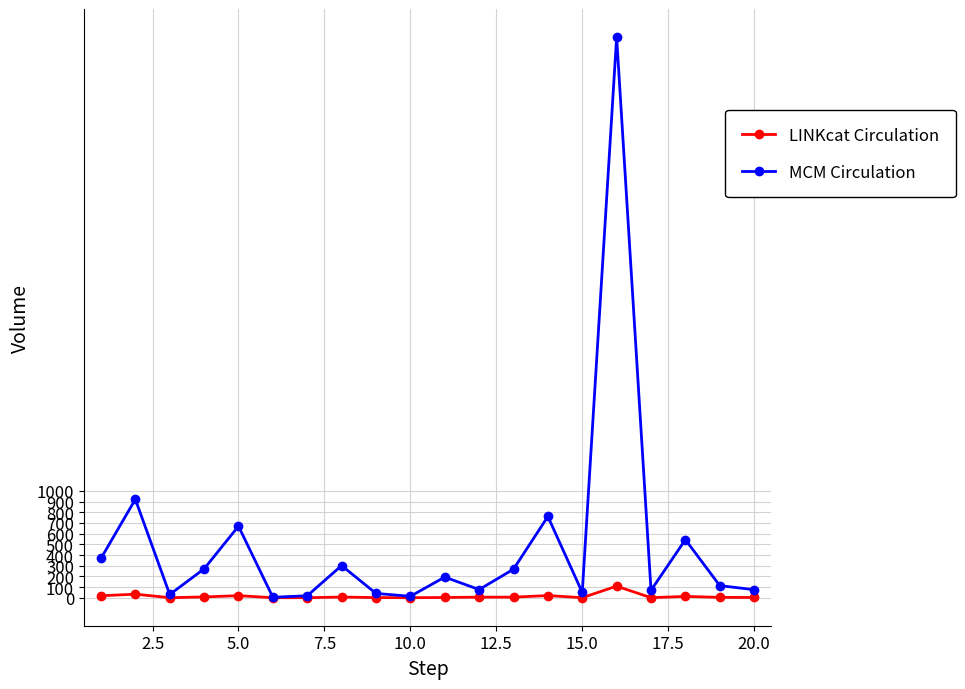

What is the sum of all LINKcat Circulation values?

241